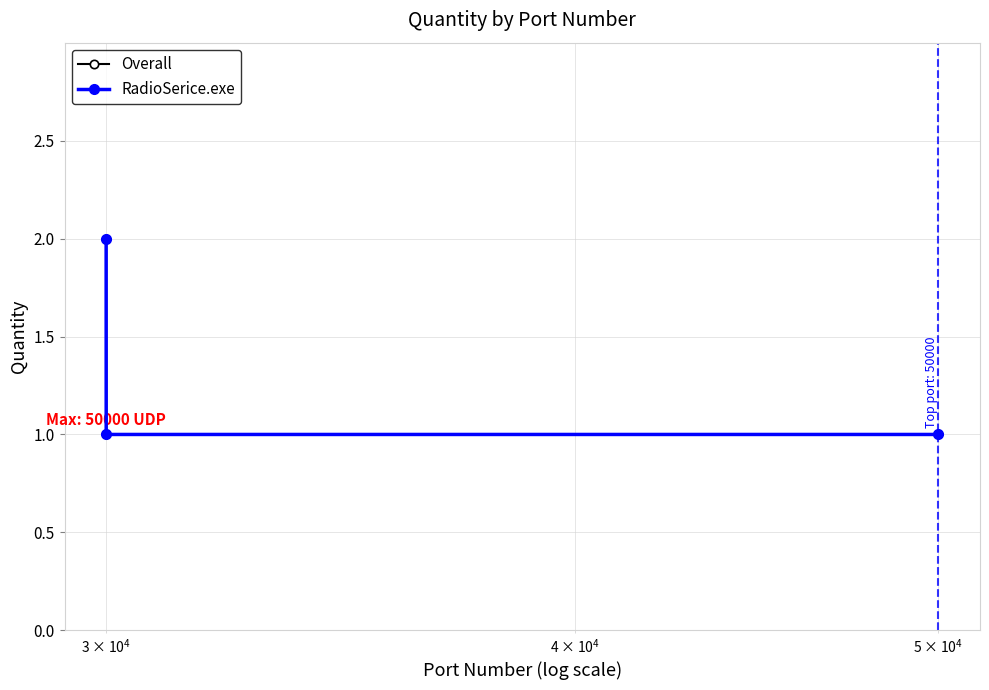

Does the chart have visible grid lines?

Yes